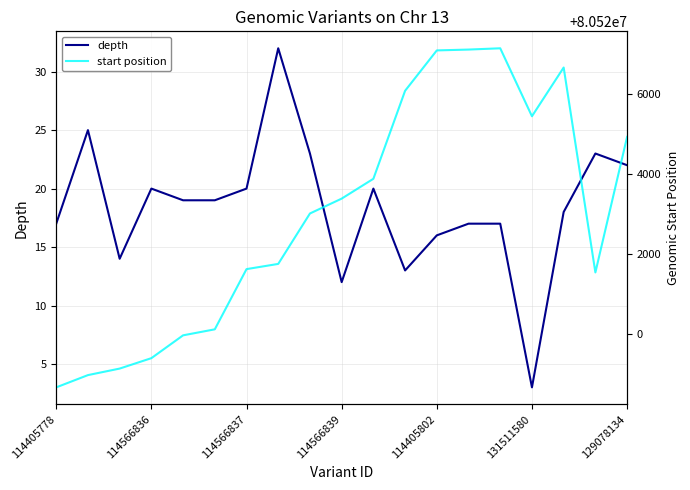

What is the sum of the start position values at 7 and 114405778?

161040422